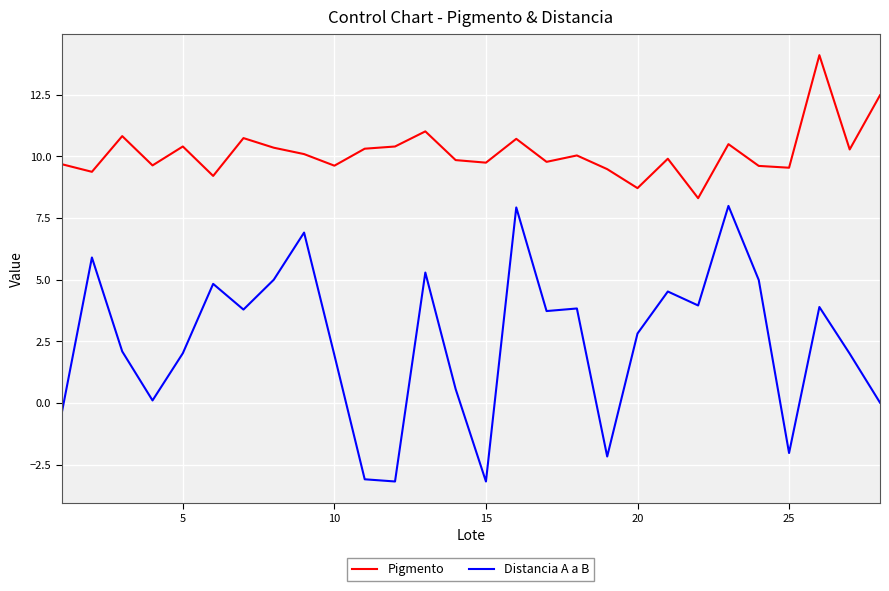

True or false: Pigmento and Distancia A a B cross at least once.

False